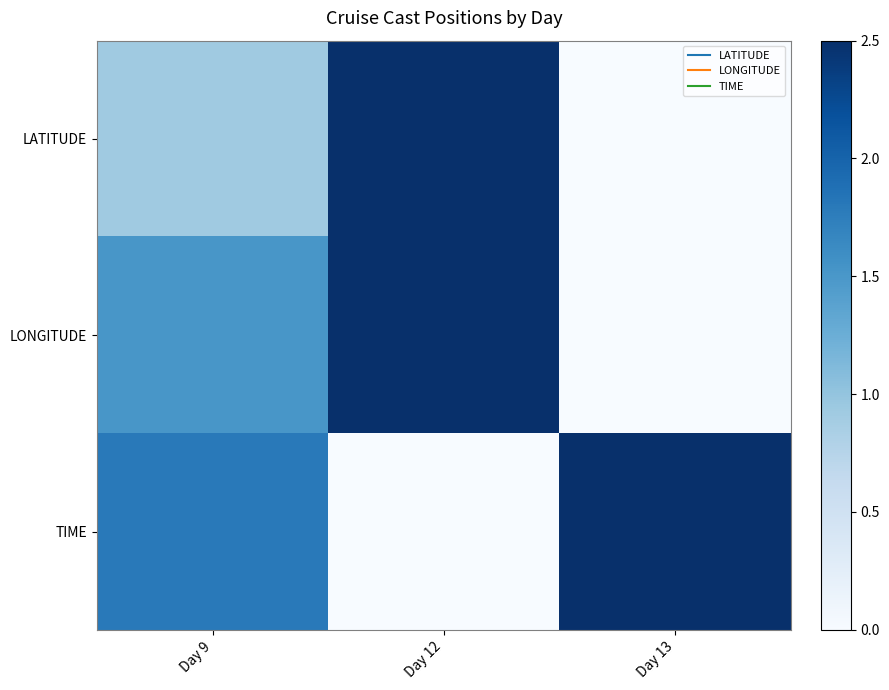

Reading right to left, what are all the values shown in this chart?

LATITUDE: Day 13=0.0	Day 12=2.5	Day 9=0.9
LONGITUDE: Day 13=0.0	Day 12=2.5	Day 9=1.5
TIME: Day 13=2.5	Day 12=0.0	Day 9=1.8